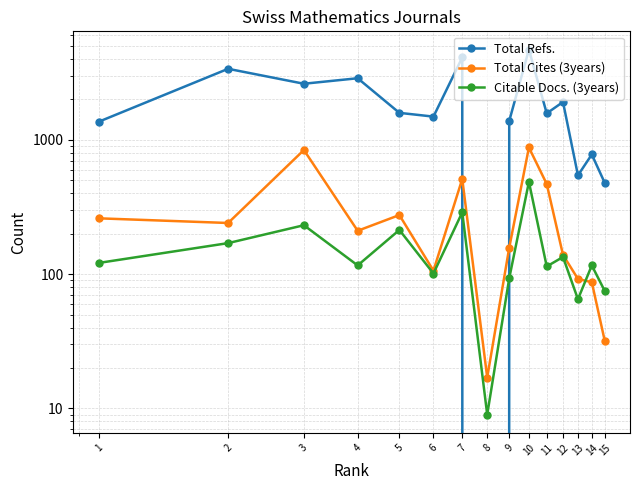

True or false: Total Cites (3years) and Citable Docs. (3years) intersect in this chart.

True